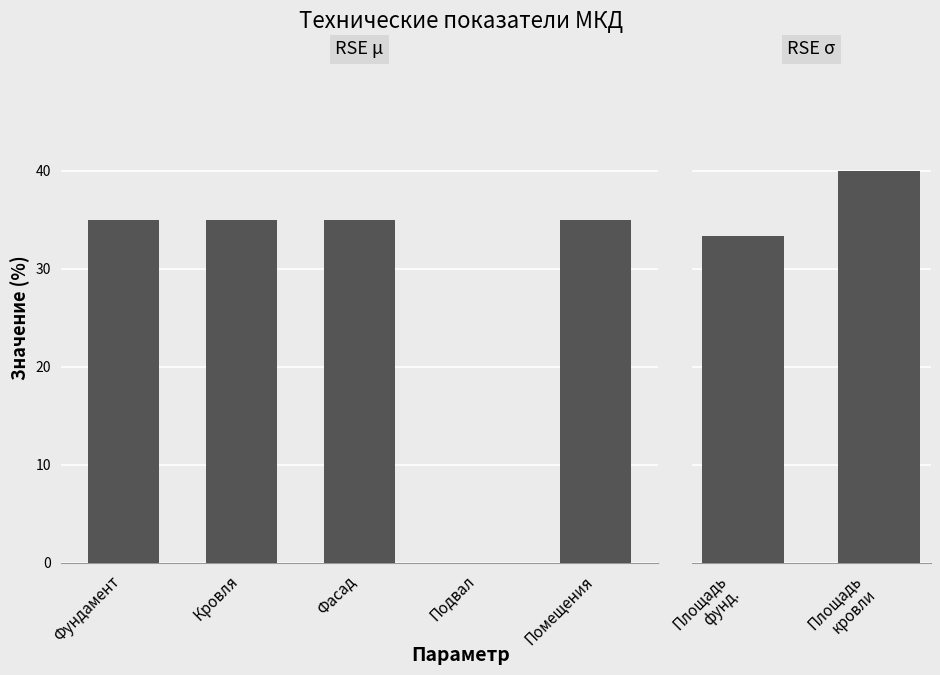

True or false: the data shows 35 at Фасад.

True